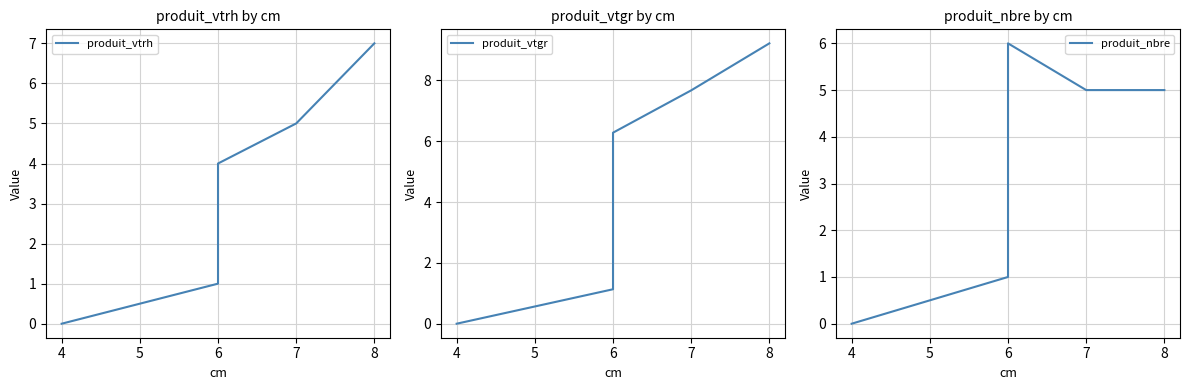

Which series changed the most between 6 and 8?

produit_vtgr